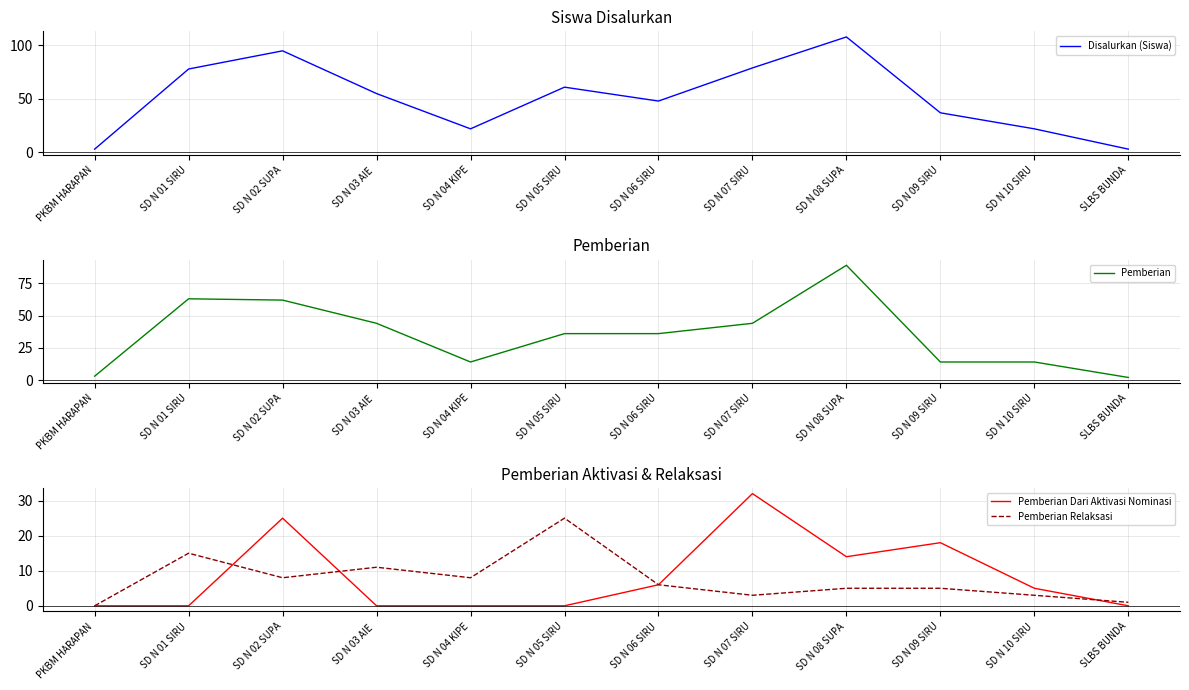

What is the approximate value of Pemberian Relaksasi at SD N 08 SUPA, to the nearest 5?

5